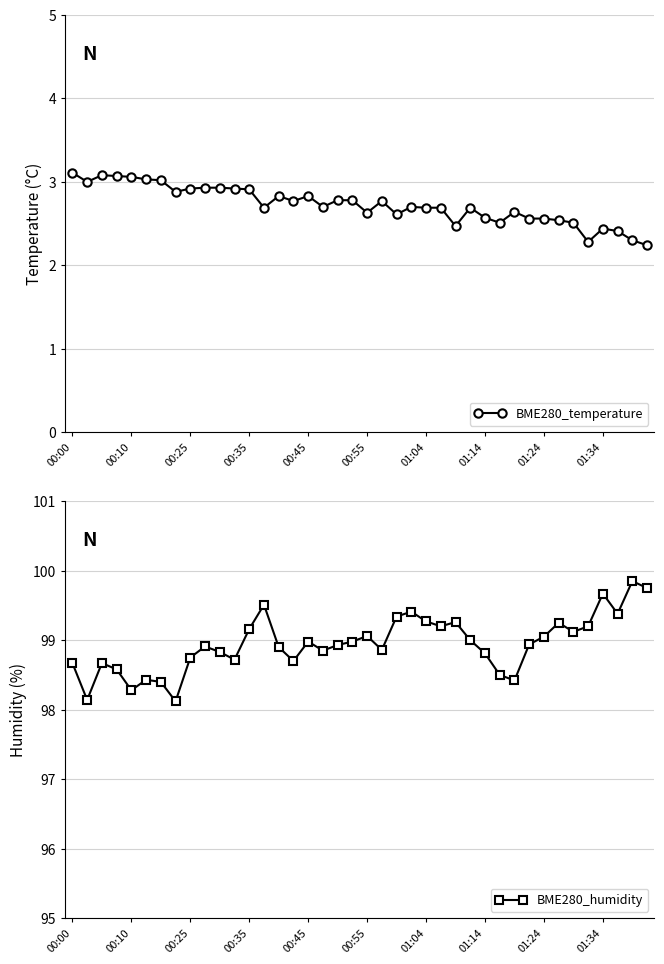

True or false: BME280_humidity and BME280_temperature cross at least once.

False